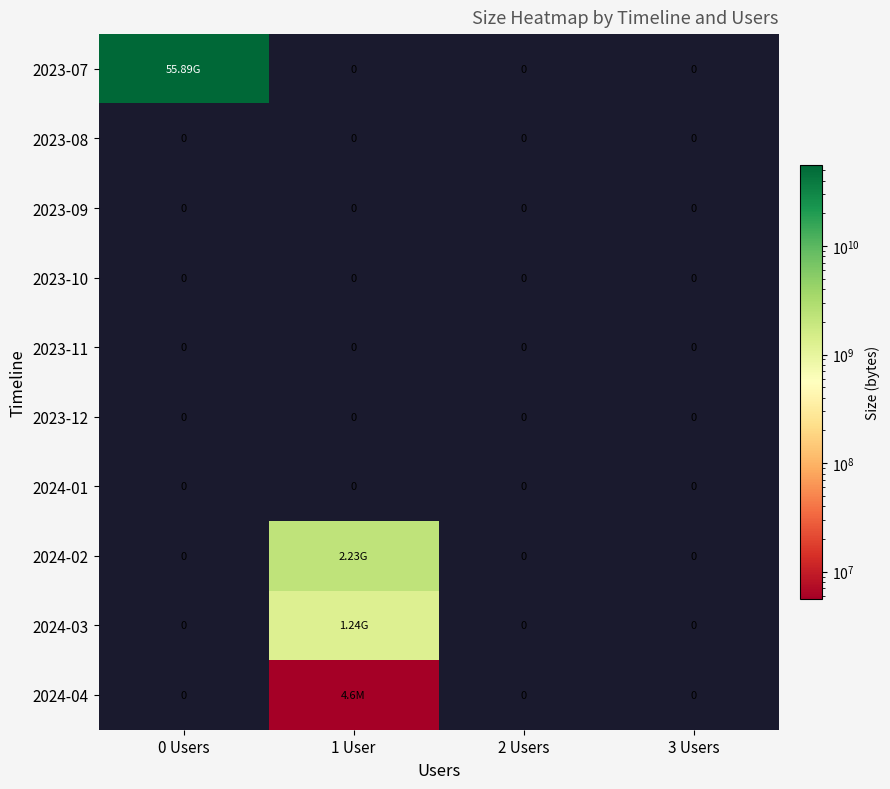

Rank the categories by 2023-09 value from highest to lowest.

0 Users, 1 User, 2 Users, 3 Users